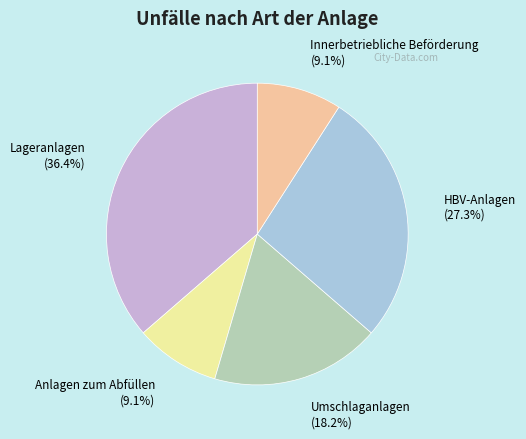

What is the total percentage of Anlagen zum Abfüllen and Umschlaganlagen?

27.3%